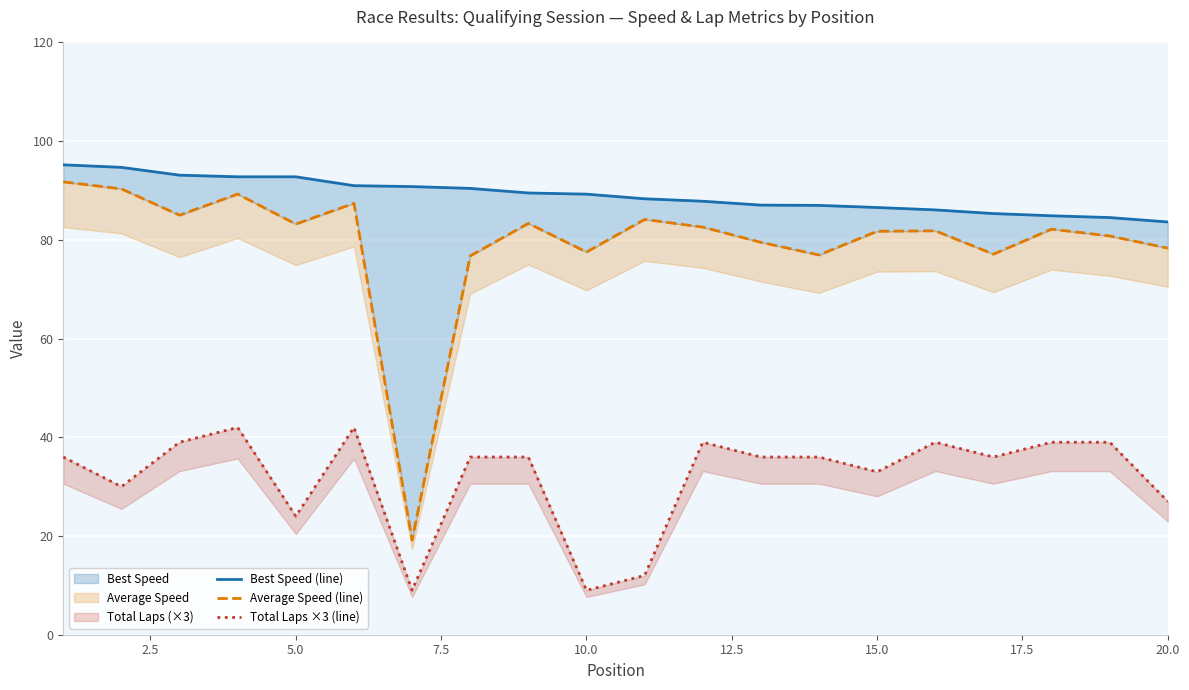

Between 12.5 and 7.5, which is larger?

7.5